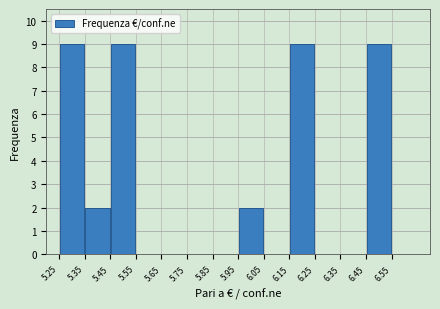

Reading left to right, transcribe this chart: for each bar, give the range it covers on the x-axis and its height. The values are not printed on the chart, so give them approximately, as read against the axis.

5.25 to 5.35: 9
5.35 to 5.45: 2
5.45 to 5.55: 9
5.55 to 5.65: 0
5.65 to 5.75: 0
5.75 to 5.85: 0
5.85 to 5.95: 0
5.95 to 6.05: 2
6.05 to 6.15: 0
6.15 to 6.25: 9
6.25 to 6.35: 0
6.35 to 6.45: 0
6.45 to 6.55: 9